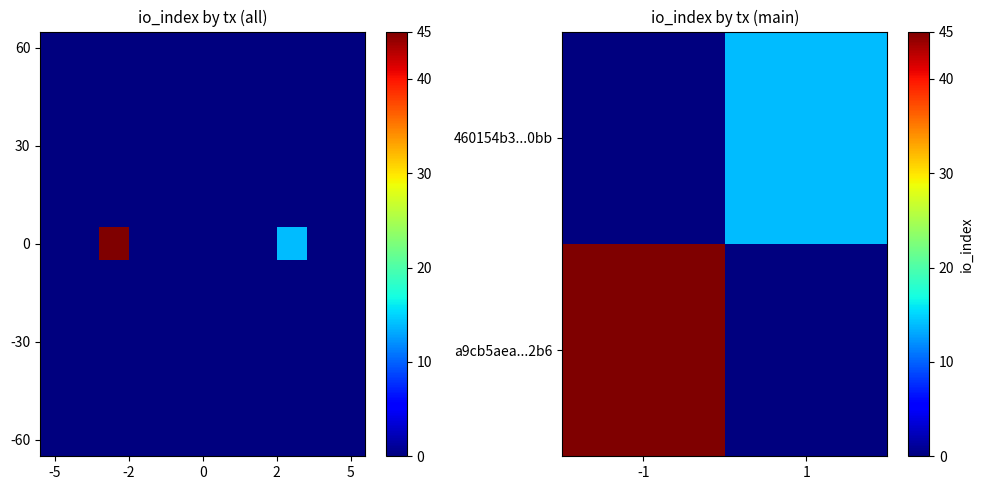

Between direction and io_index, which series saw the biggest shift?

a9cb5aea05c9f82299801fd207be8a31f2932b6